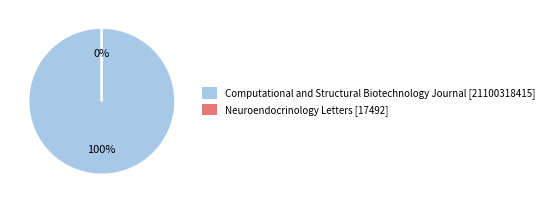

To the nearest percent, what portion does Computational and Structural Biotechnology Journal represent?

100%